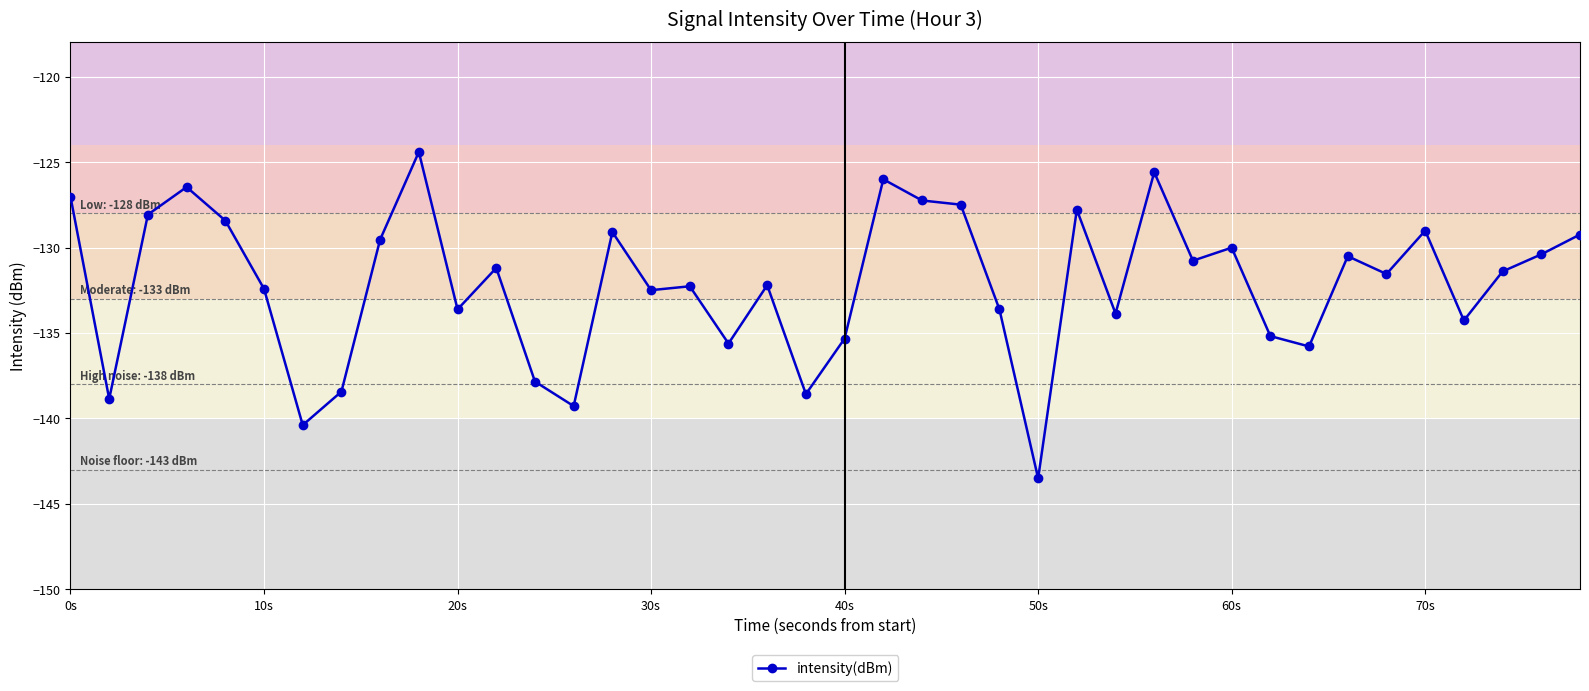

What is the sum of all values?

-5284.7